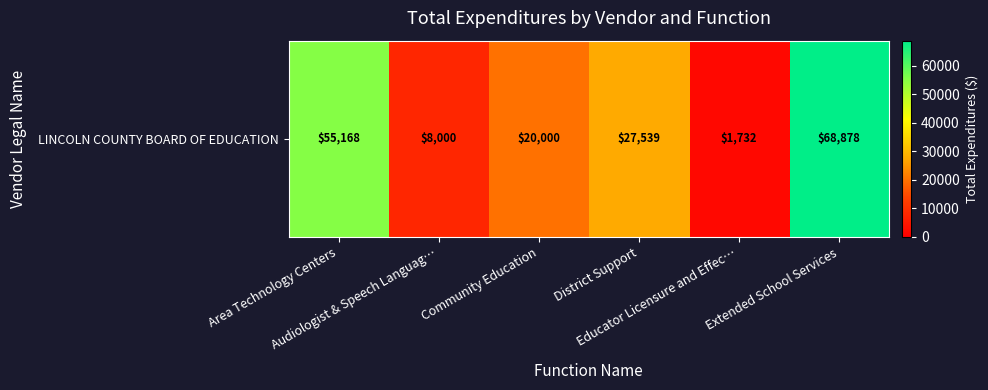

What is the change in value from Community Education to Extended School Services?

+48878.5